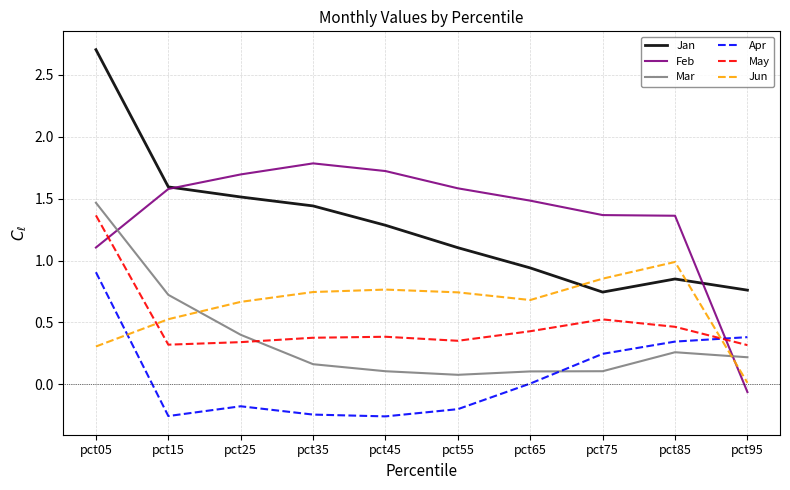

Is the value of Apr at pct25 greater than the value of May at pct45?

No